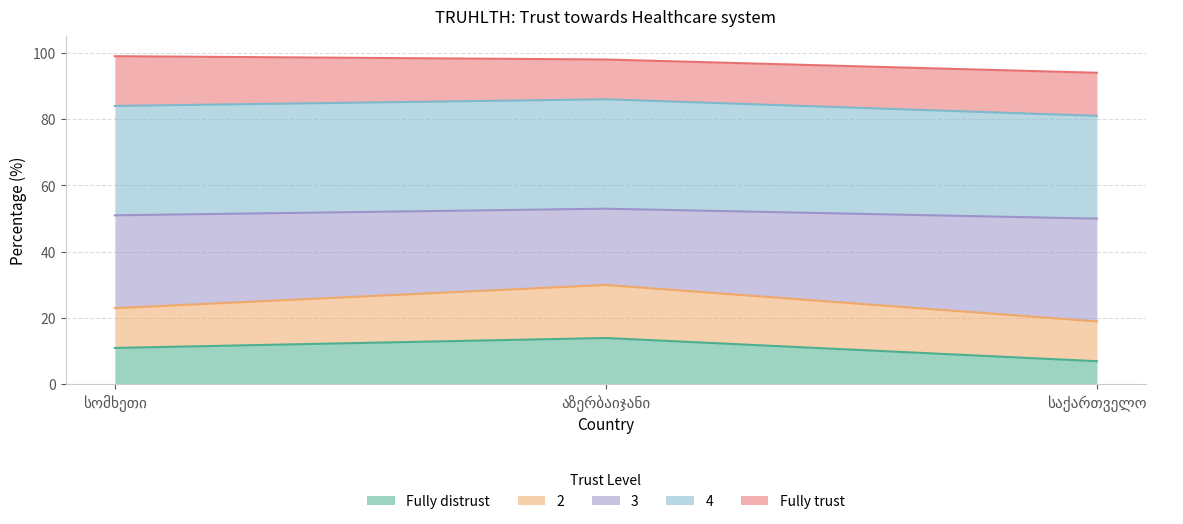

What is the minimum value for Fully distrust?

7